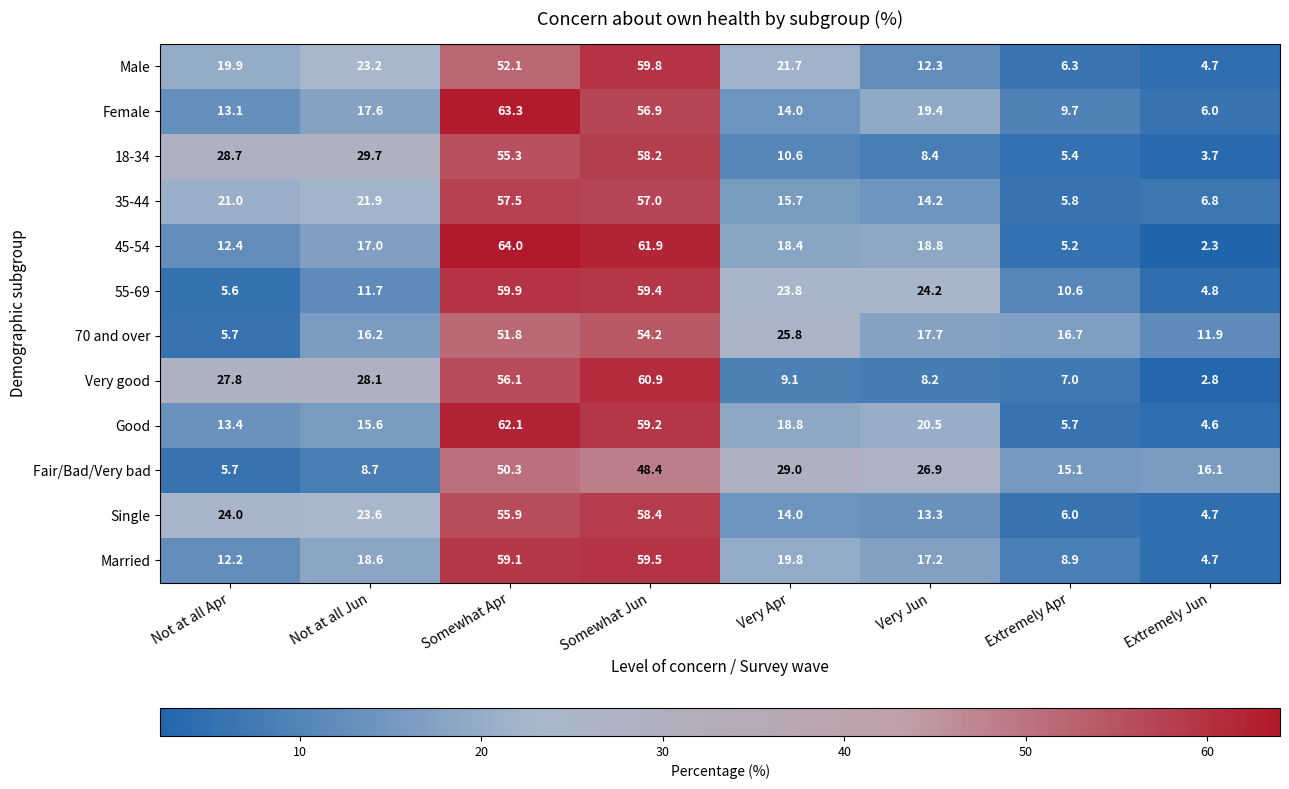

At which label is Single closest to 31?

Not at all Apr